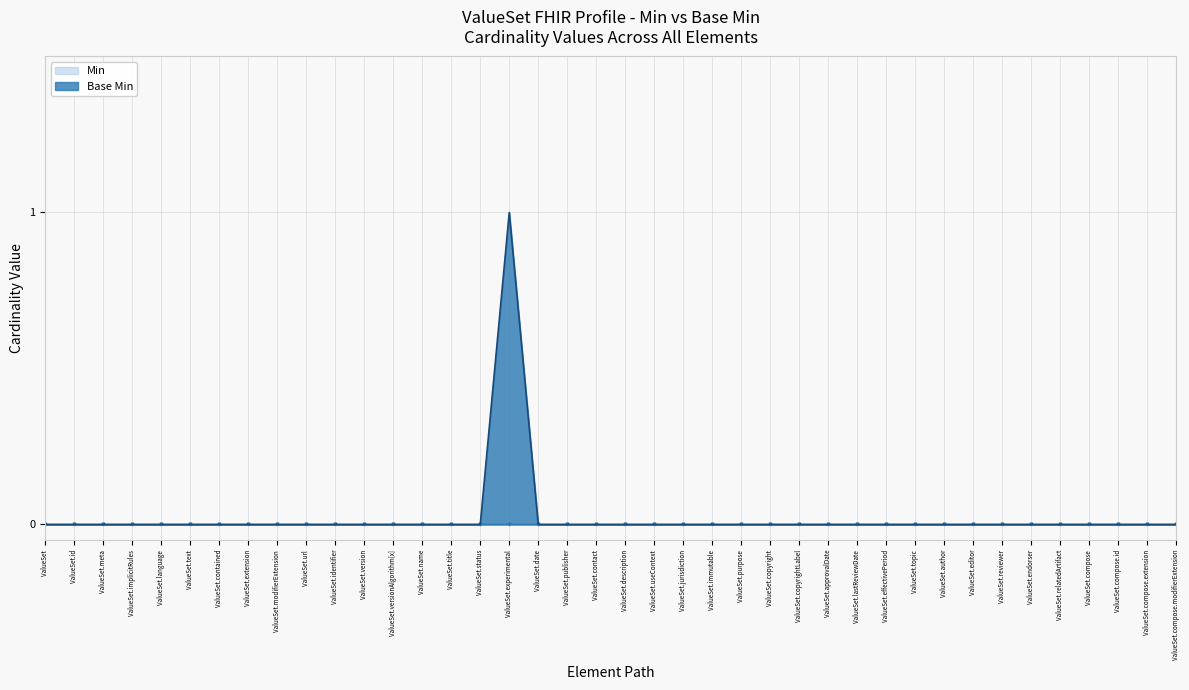

What is the label of the 1st point from the left?

ValueSet